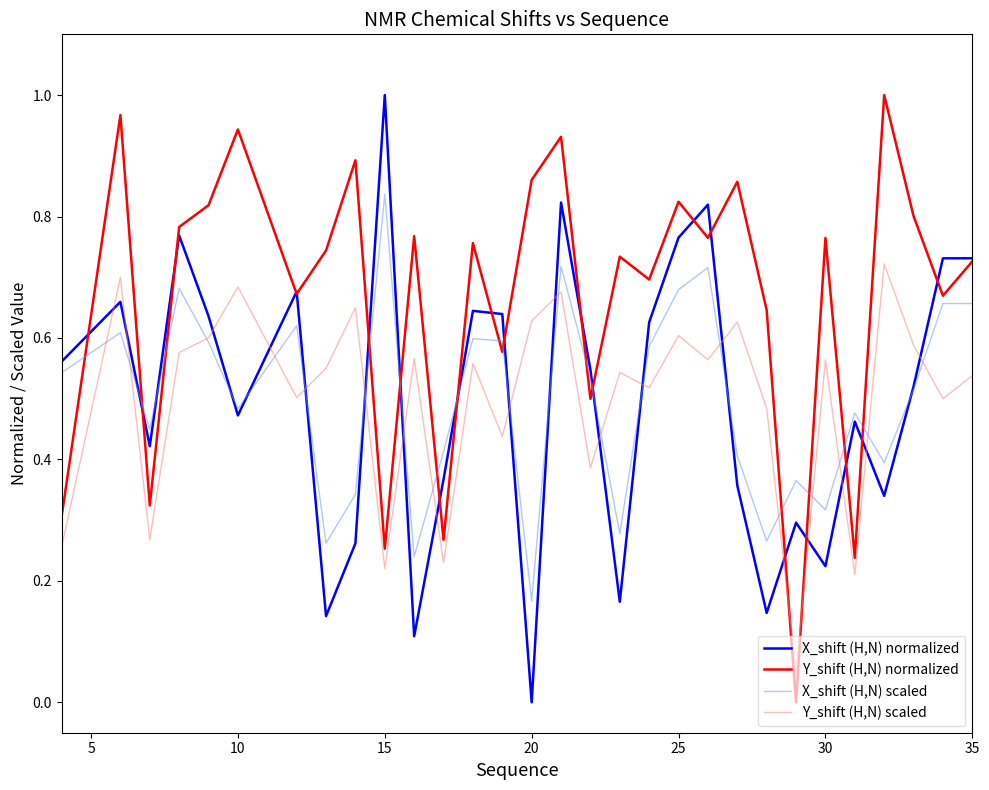

True or false: X_shift (H,N) normalized and Y_shift (H,N) scaled cross at least once.

True